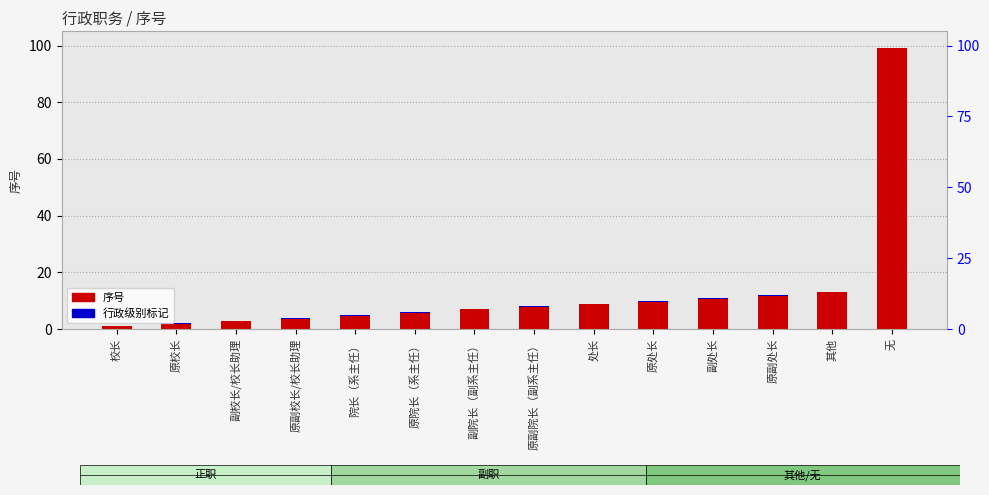

What is the label of the 6th bar from the left?

原院长（系主任）